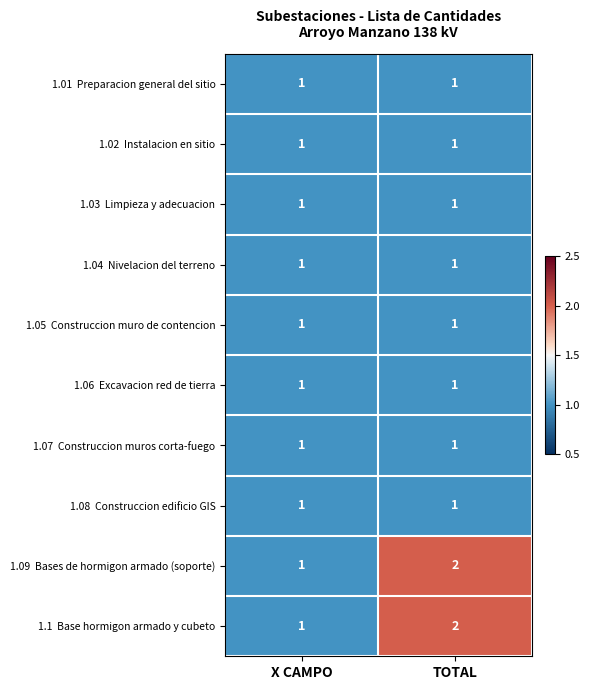

What is the total value across all series at X CAMPO?

10